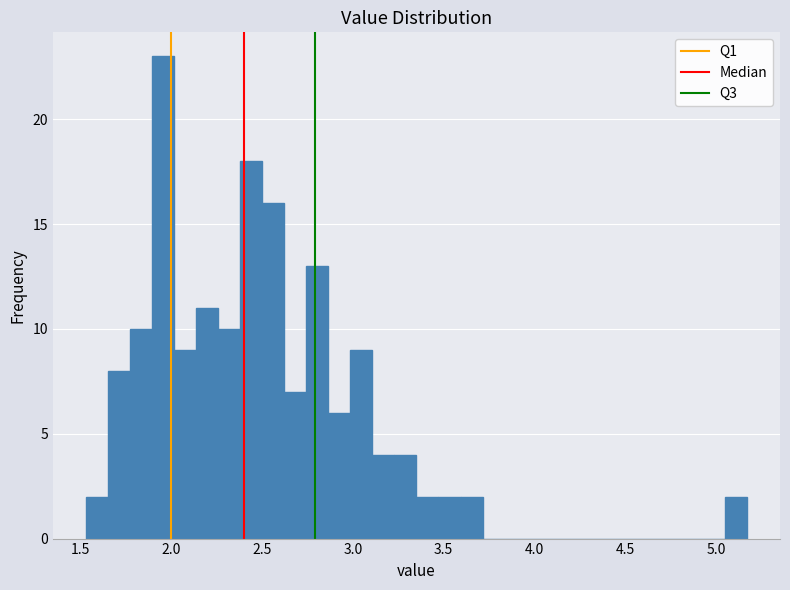

Read against the x-axis, roughly where is the centre of the tallest bar?

1.95